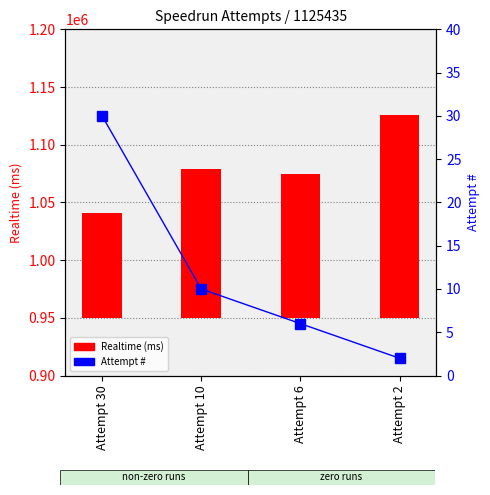

At which category is the sum across all series the highest?

Attempt 2